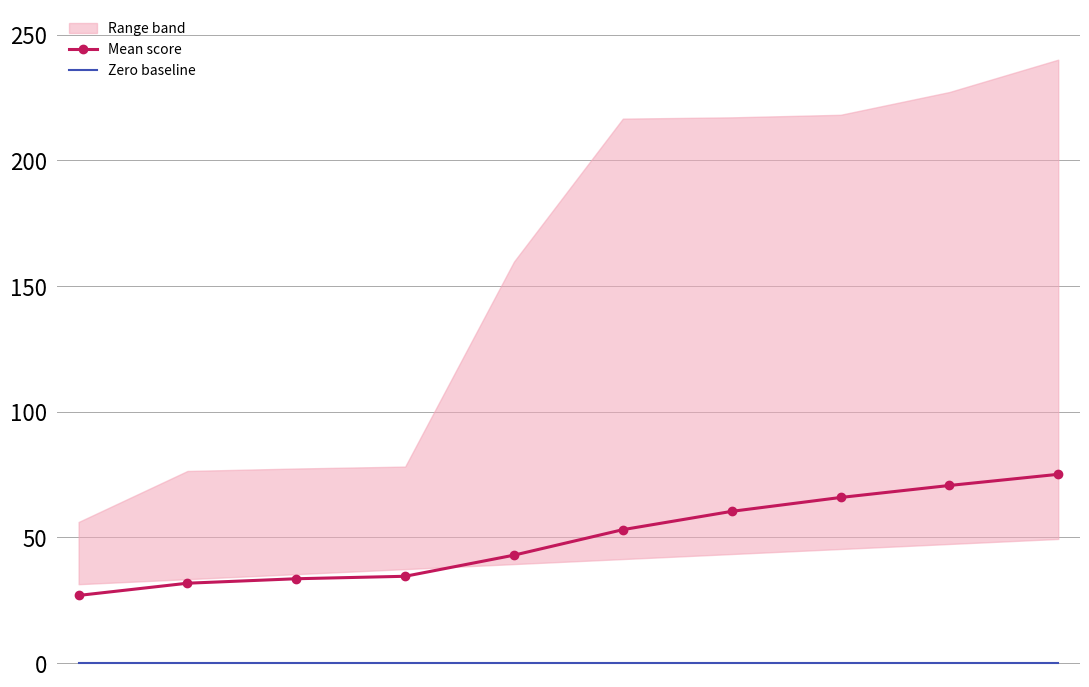

At how many categories does at least one series exceed 67?

2